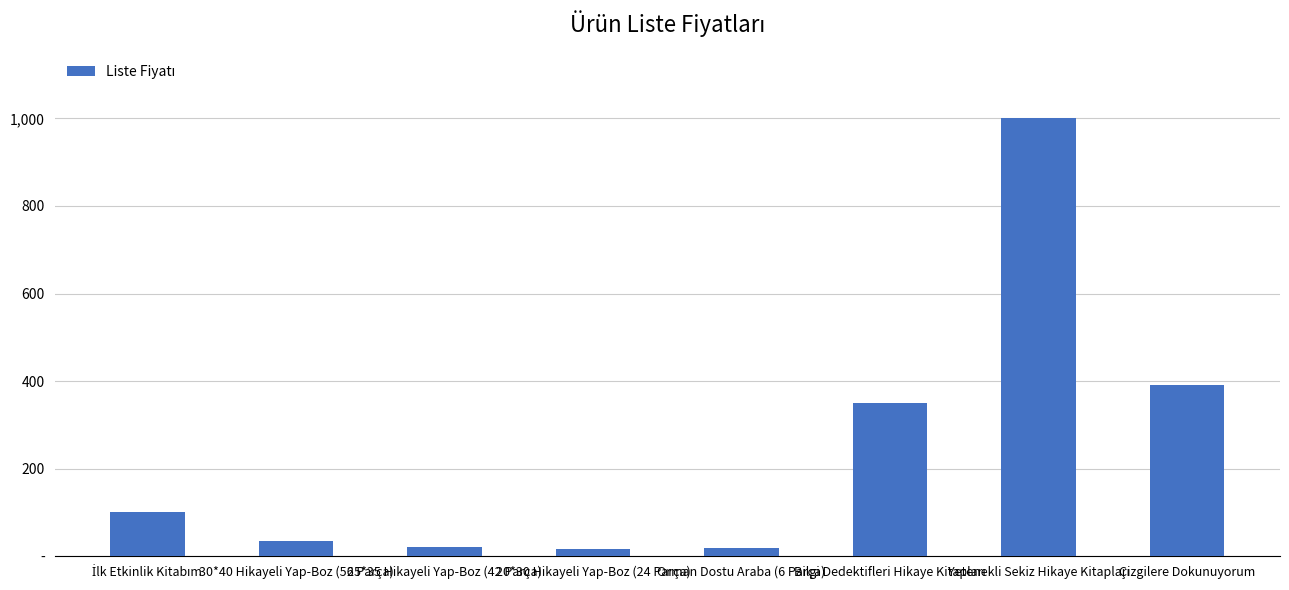

True or false: the data shows 20 at Orman Dostu Araba (6 Parça).

True